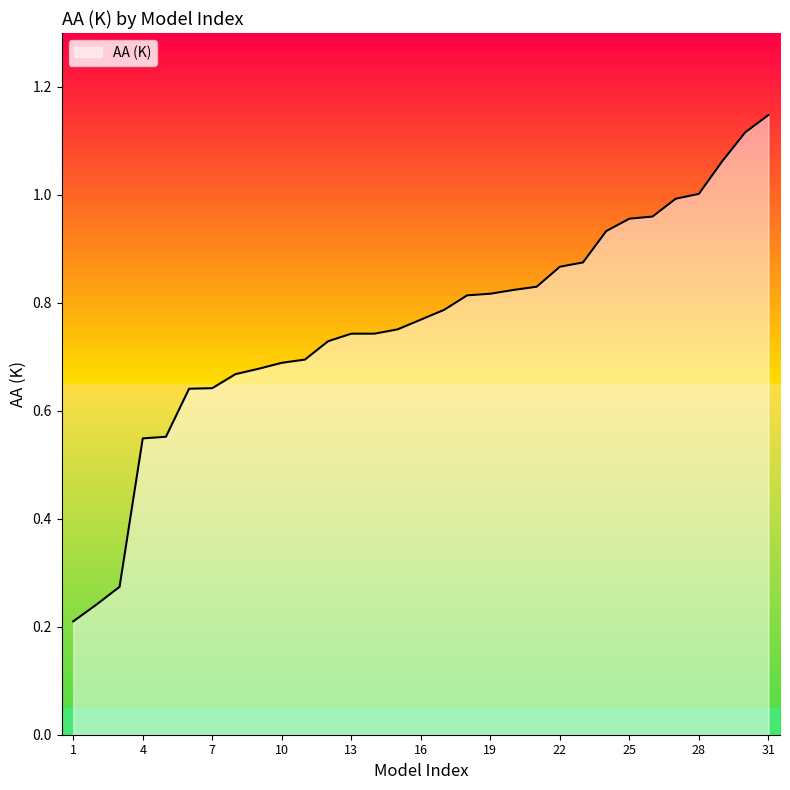

What is the value of the 25th point from the left?

1.0